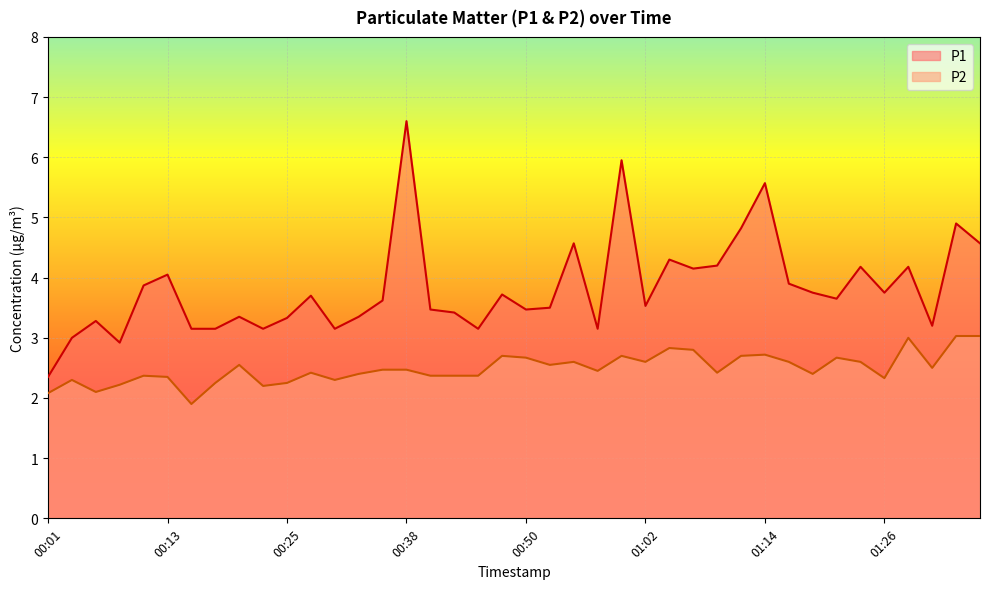

At which label is P1 closest to 4?

00:13